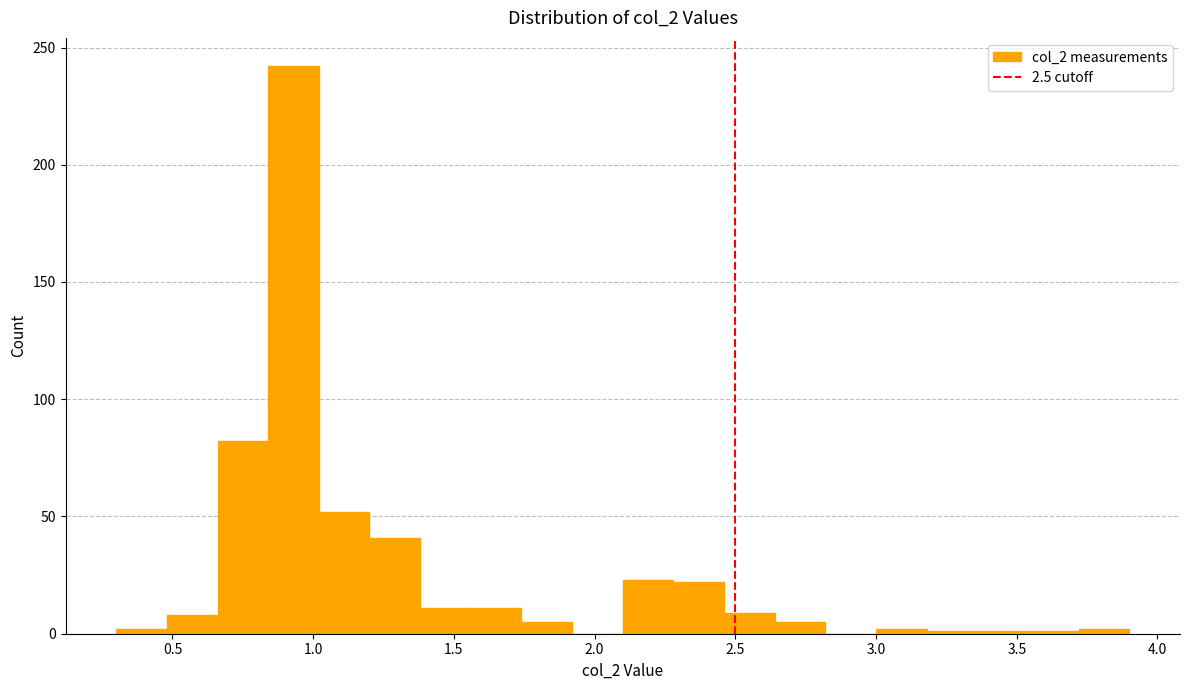

Around what value on the x-axis is the tallest bar? Give the approximate position of its centre, as read against the axis.

0.95